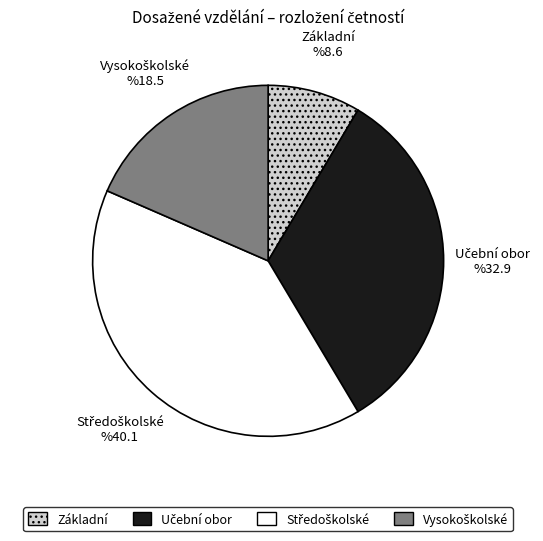

Does any single category account for the majority?

No